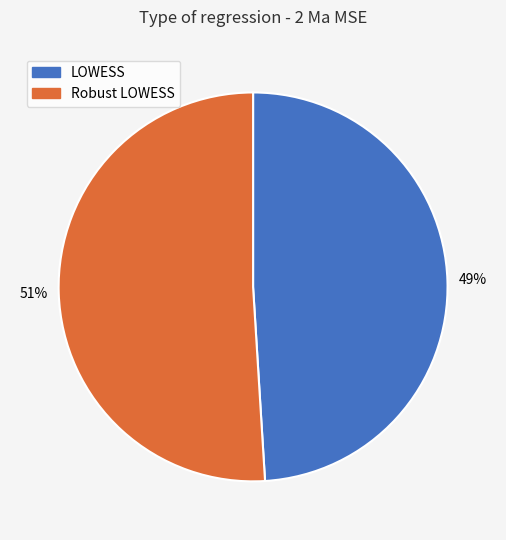

How many segments does this pie chart have?

2